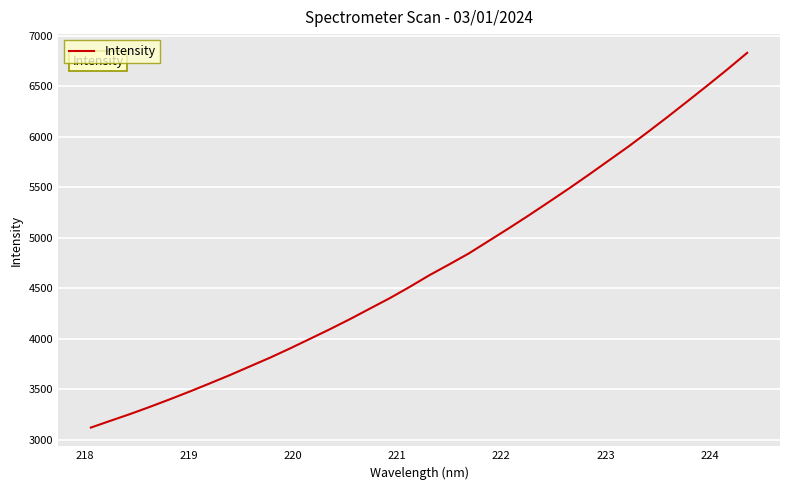

What is the smallest value displayed?

3118.6